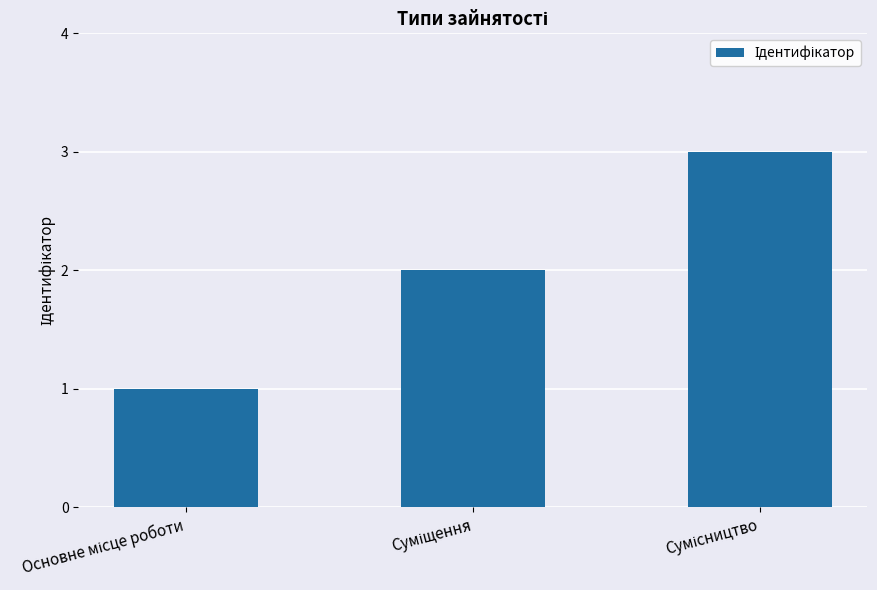

Count the values in the range 1 to 3.

3